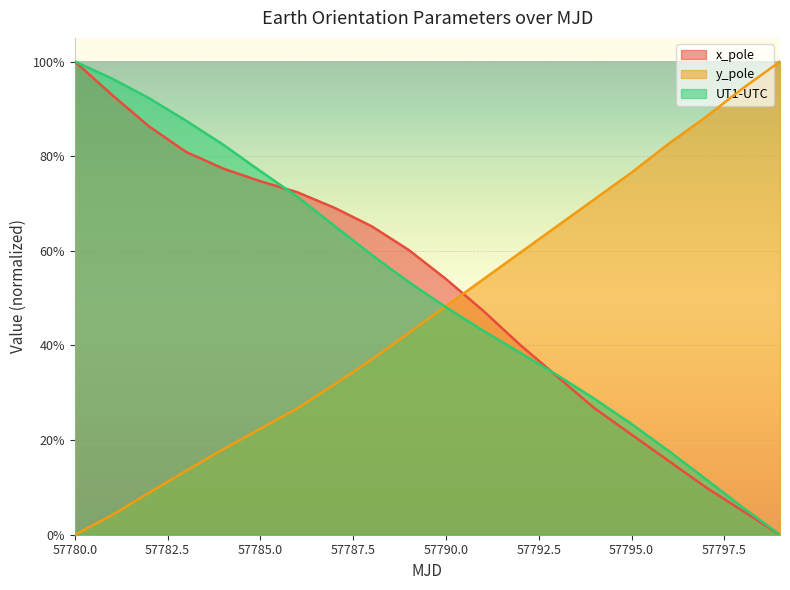

Where is y_pole nearest to the value 0?

57780